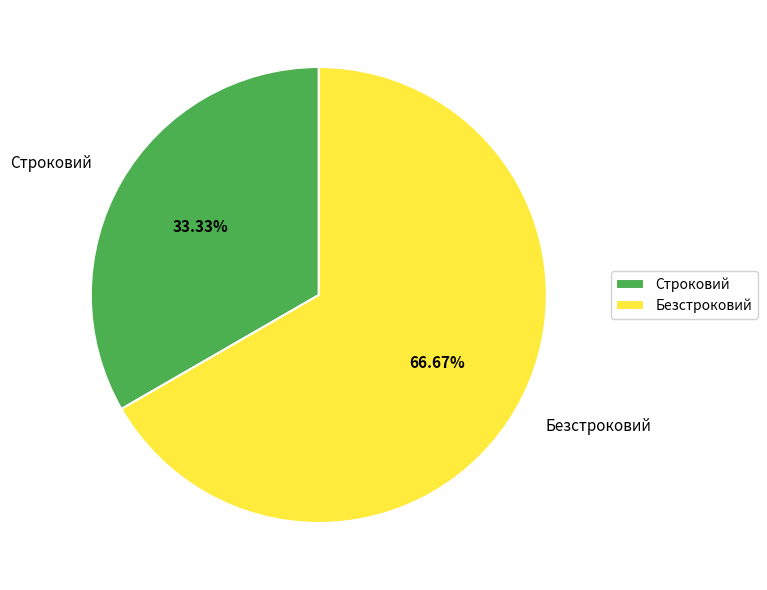

Which category has the smallest portion of the pie?

Строковий